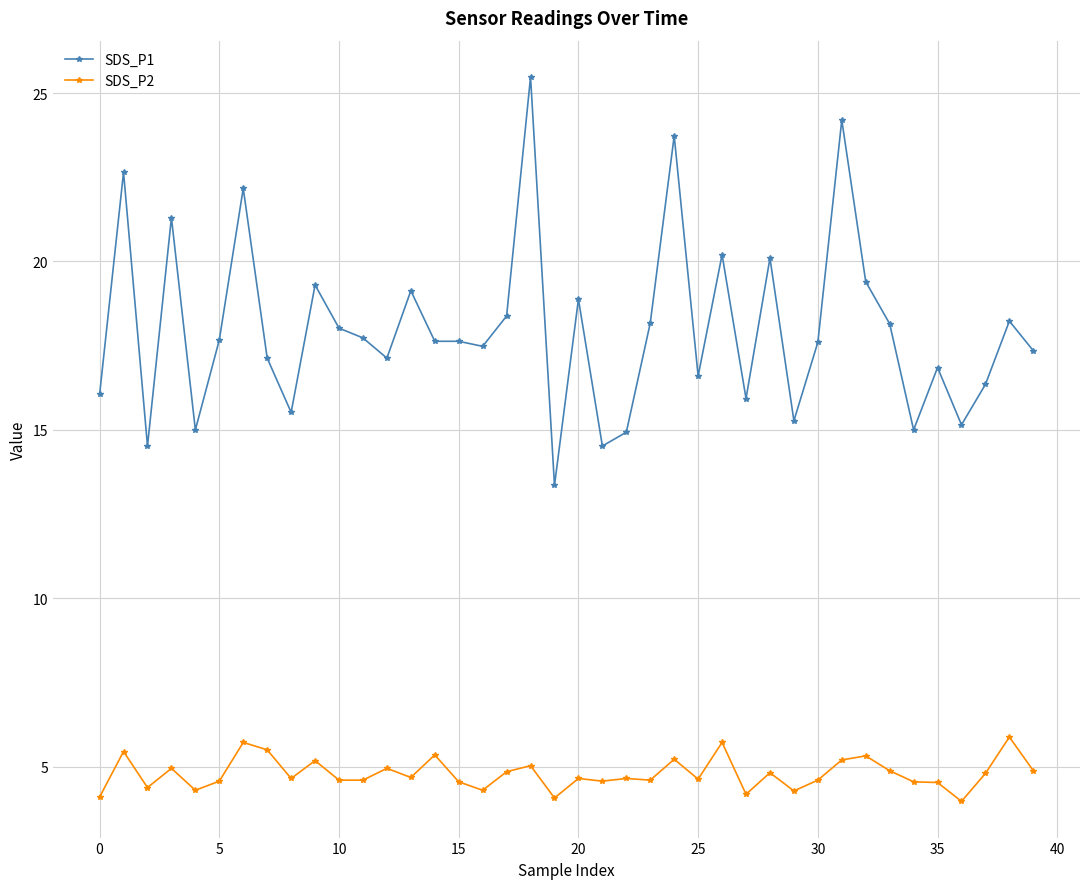

True or false: SDS_P1 and SDS_P2 cross at least once.

False